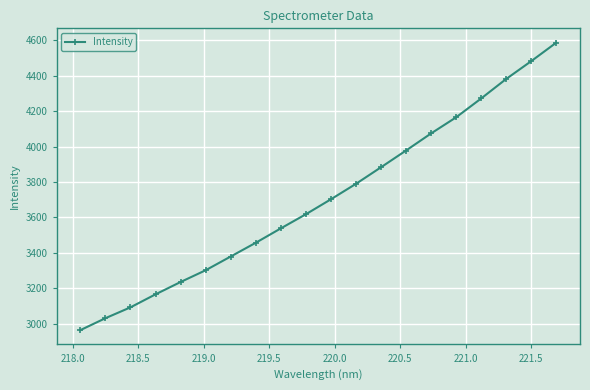

What is the value of the 16th point from the left?

4165.3